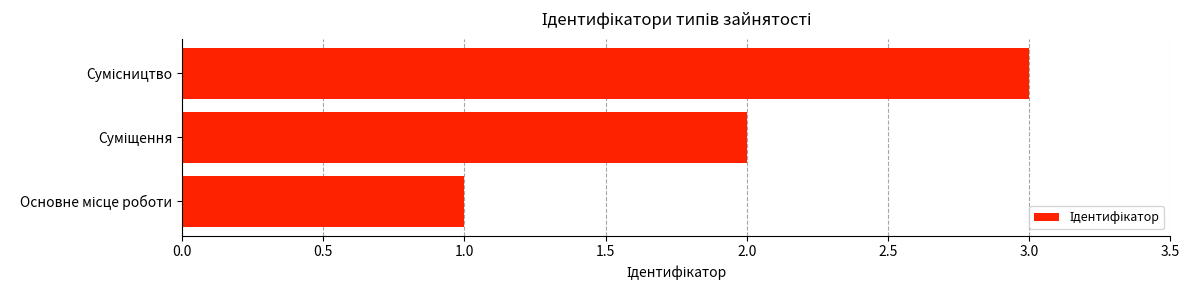

What is the sum of all values?

6